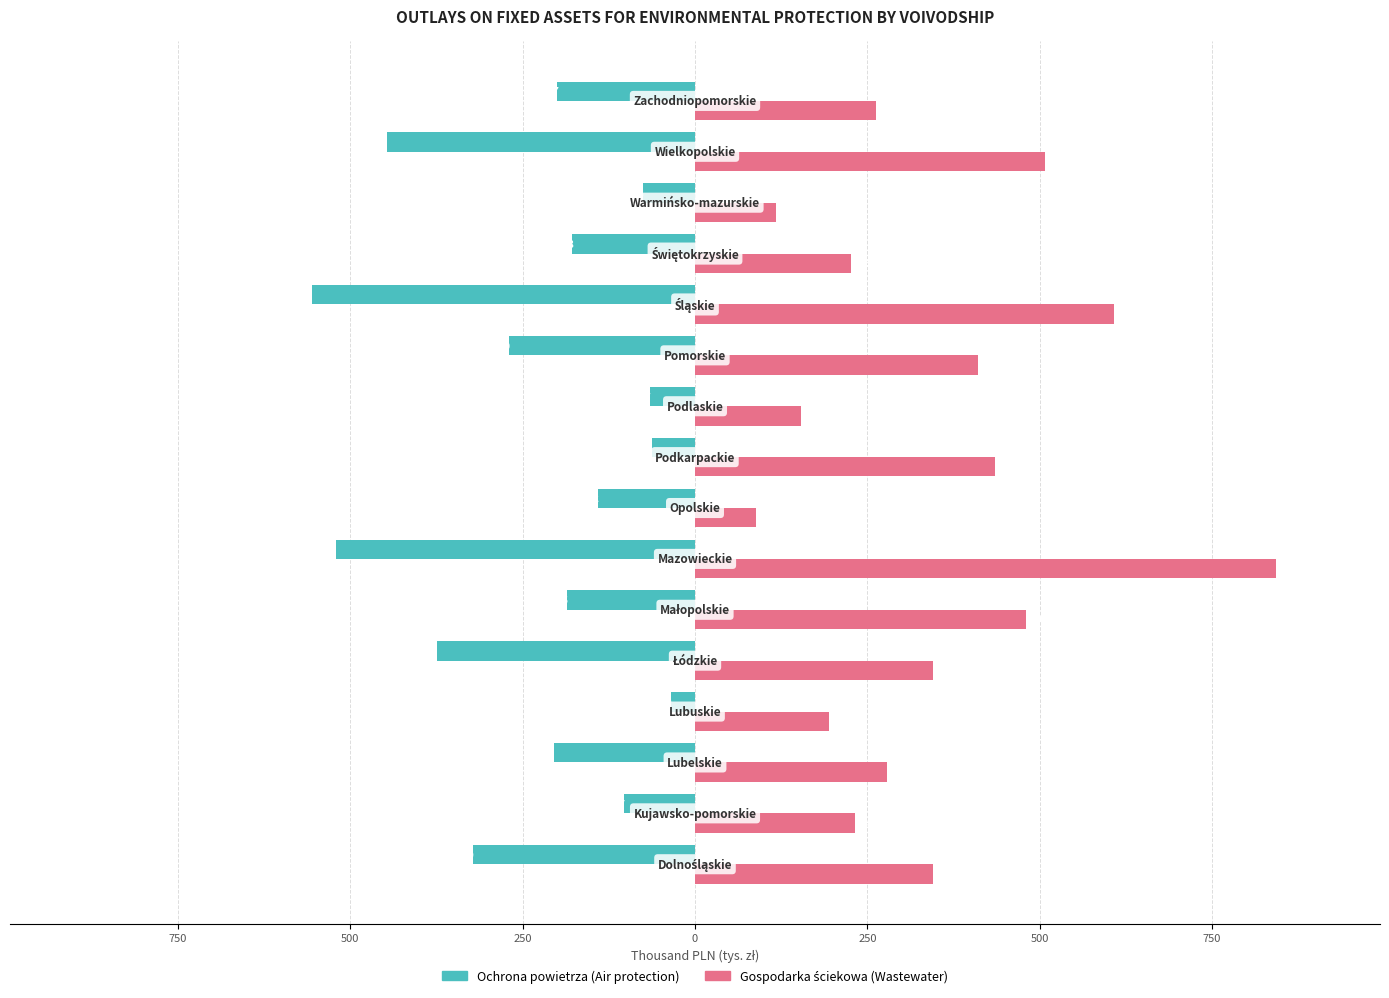

Which series has the widest spread of values?

Gospodarka ściekowa (Wastewater)